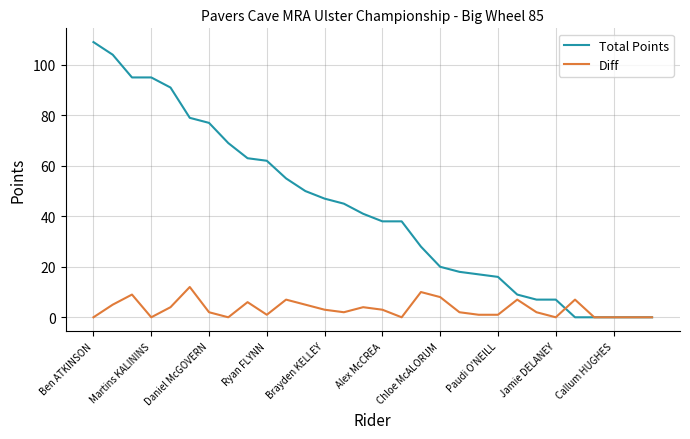

What is the maximum value for Diff?

12